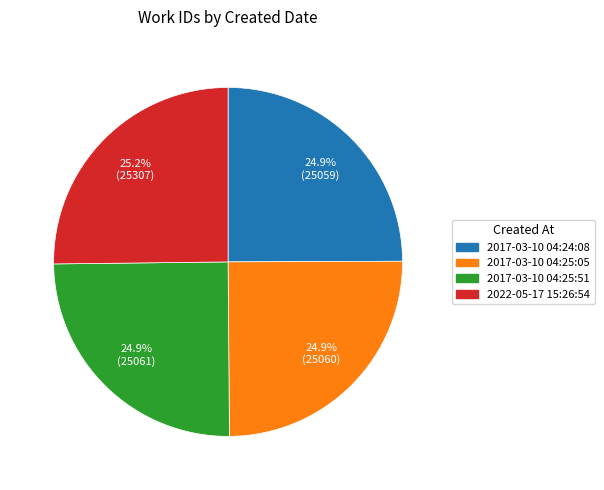

What percentage is NOT represented by 2017-03-10 04:25:51?

75.1%